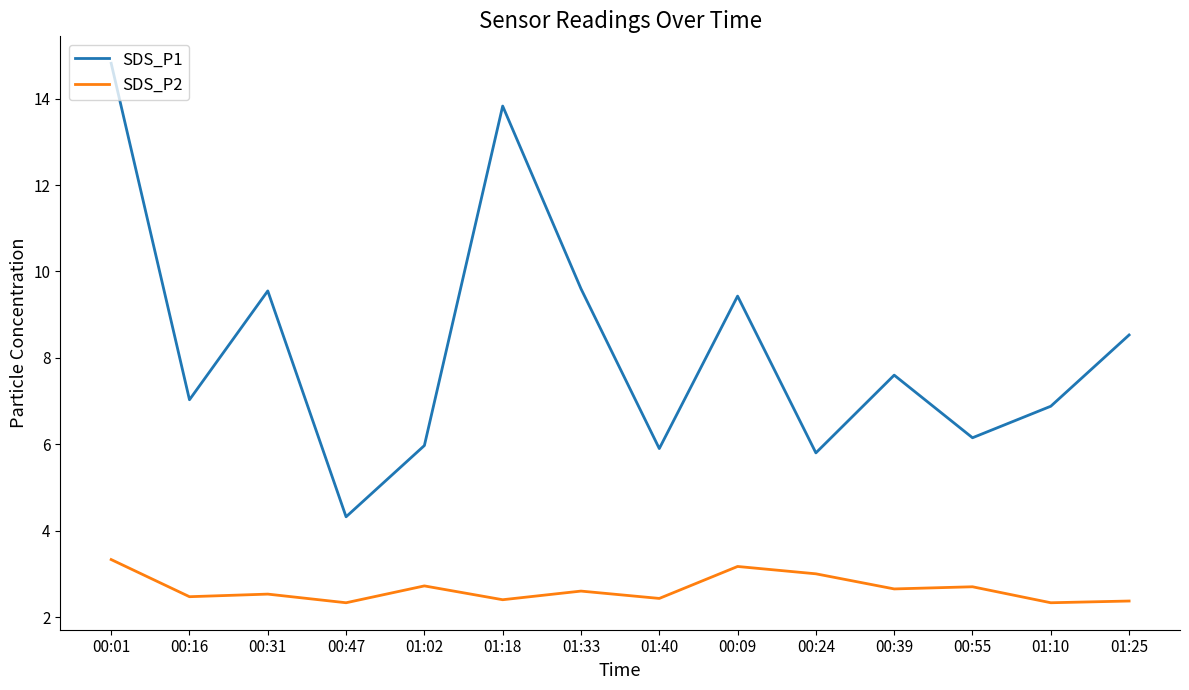

Which category has the highest value in the SDS_P2 series?

00:01